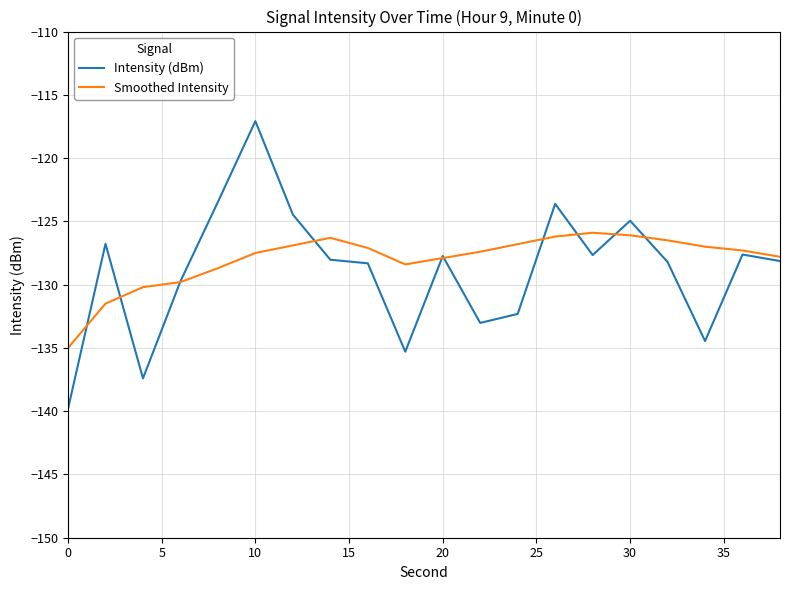

What is the sum of all Smoothed Intensity values?

-2560.3